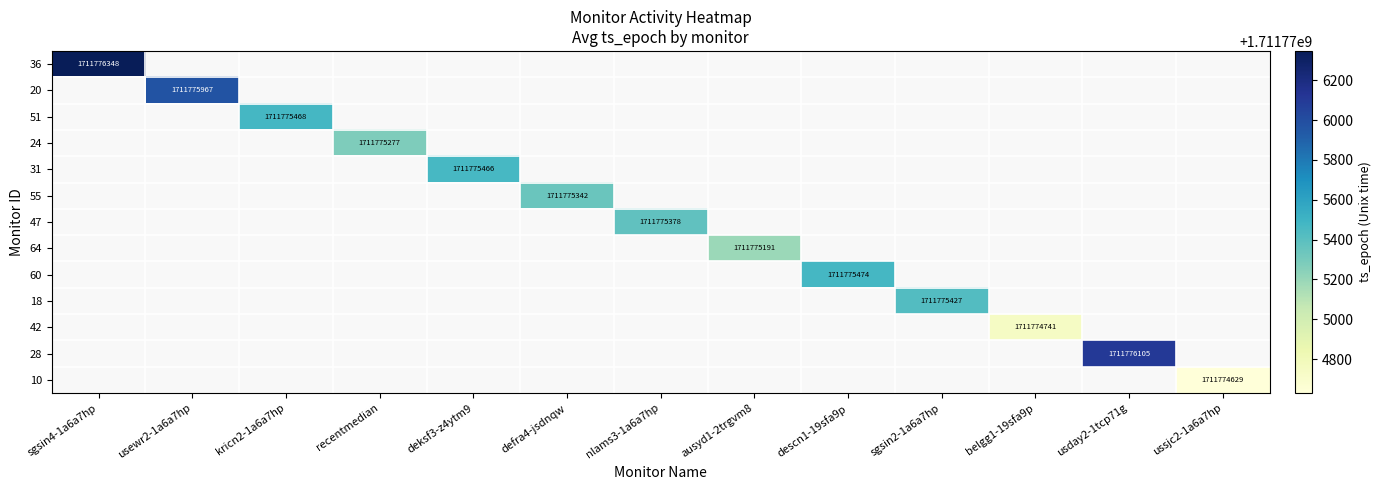

At sgsin4-1a6a7hp, list the series in order from smallest to largest.

36, 20, 51, 24, 31, 55, 47, 64, 60, 18, 42, 28, 10